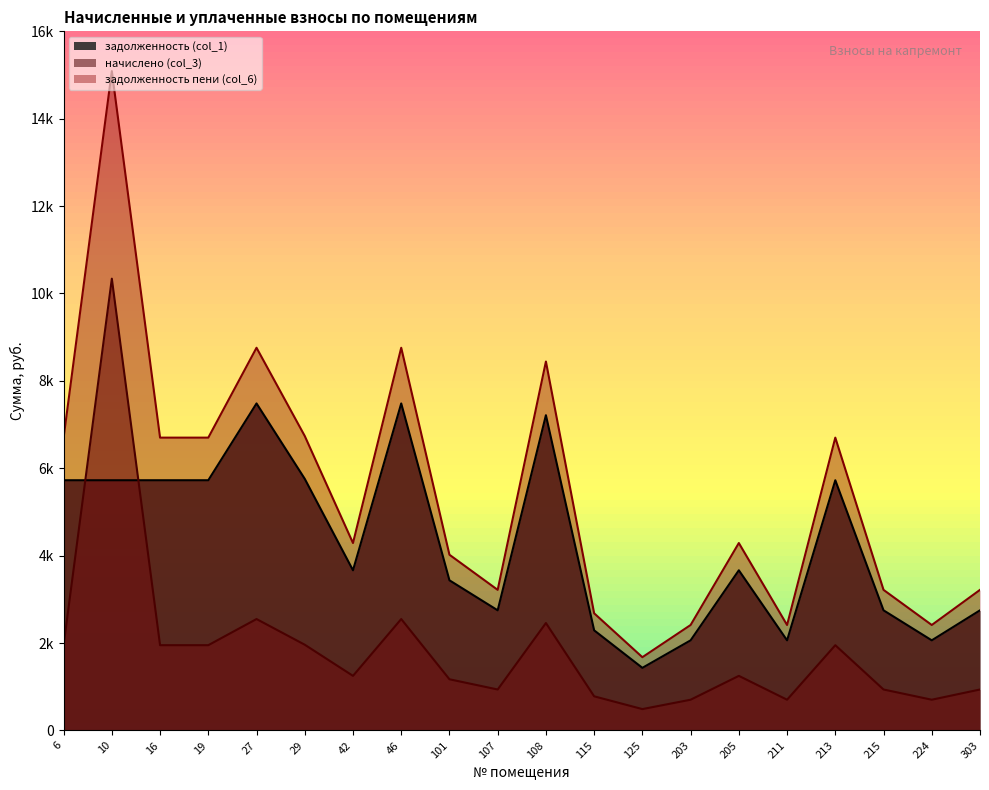

Does the chart have visible grid lines?

No